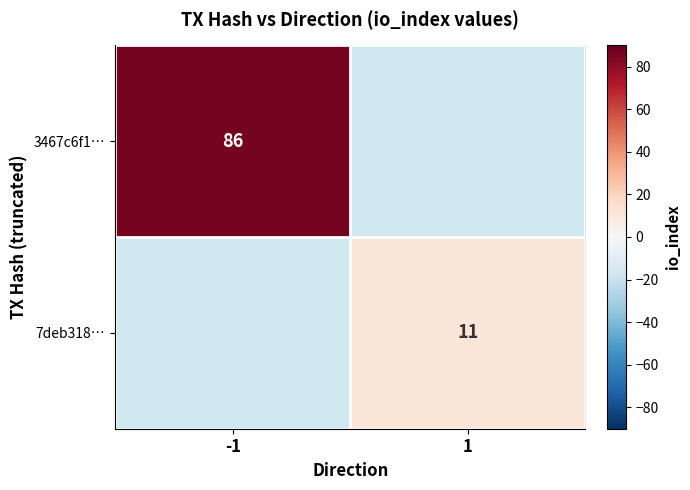

What is the greatest value displayed?

86.0